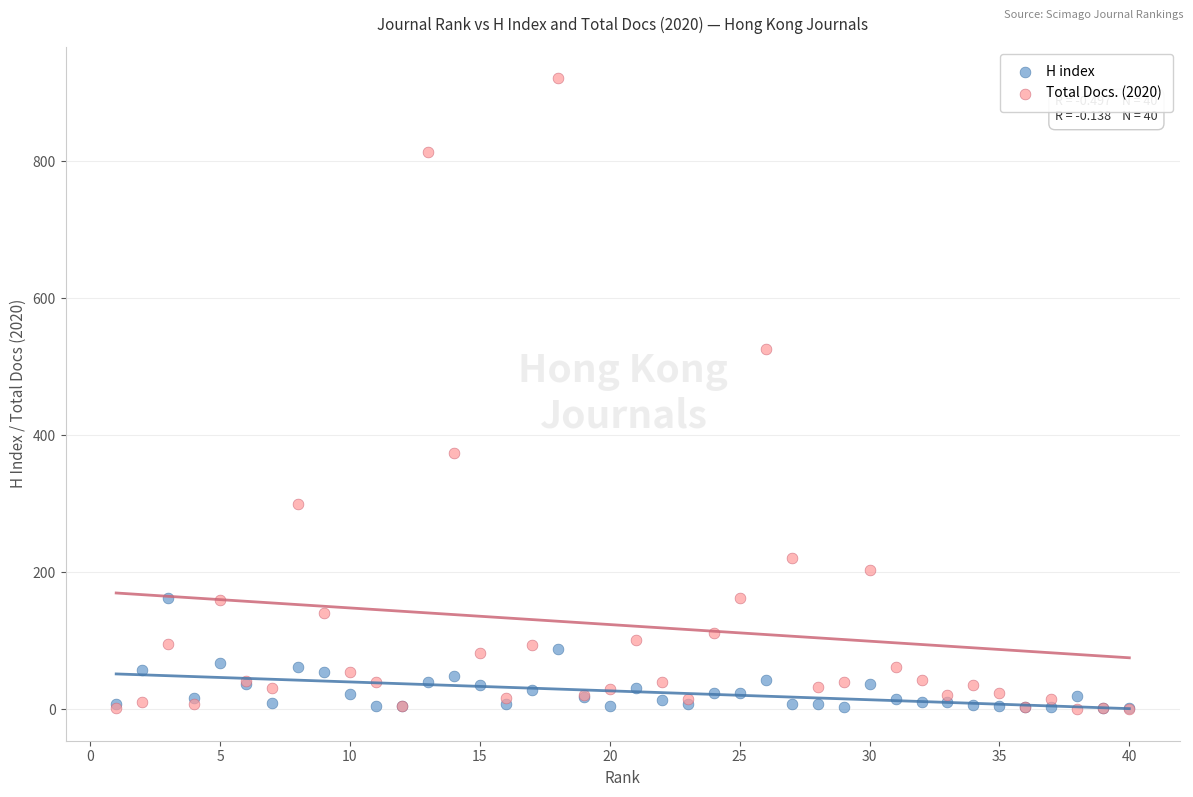

What are all the series names shown in the legend?

H index, Total Docs. (2020)